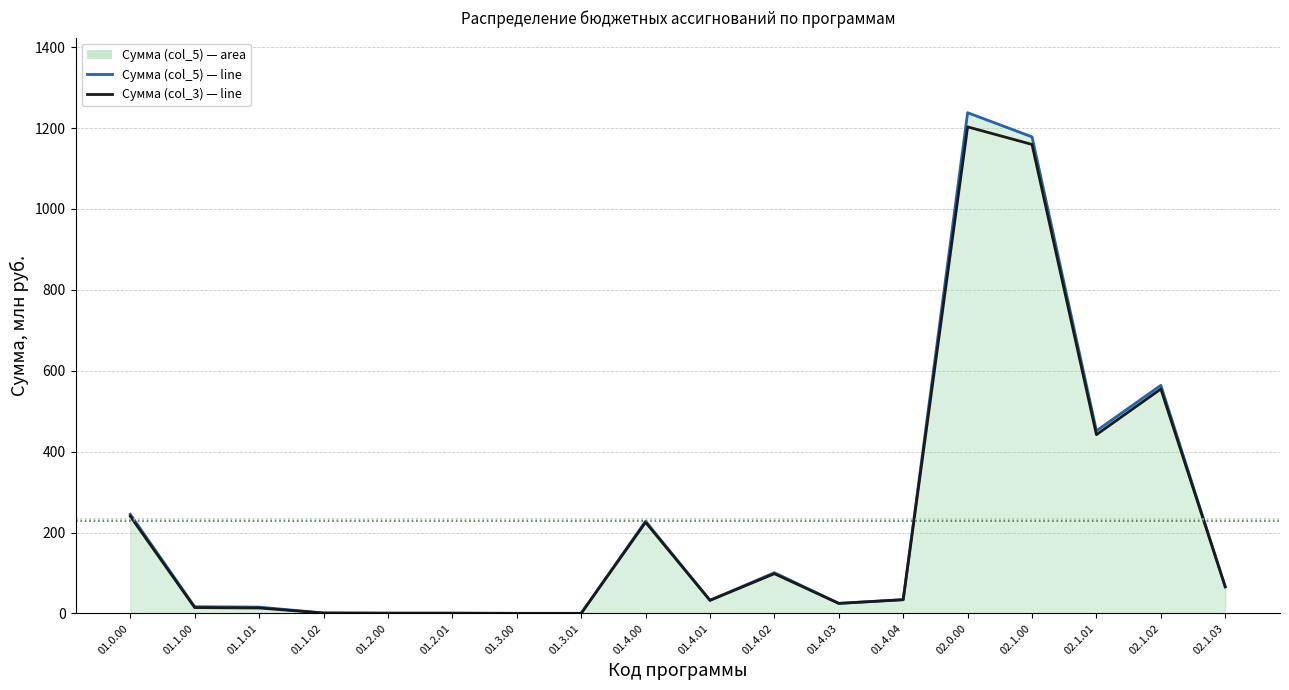

Count the number of categories in the chart.

18